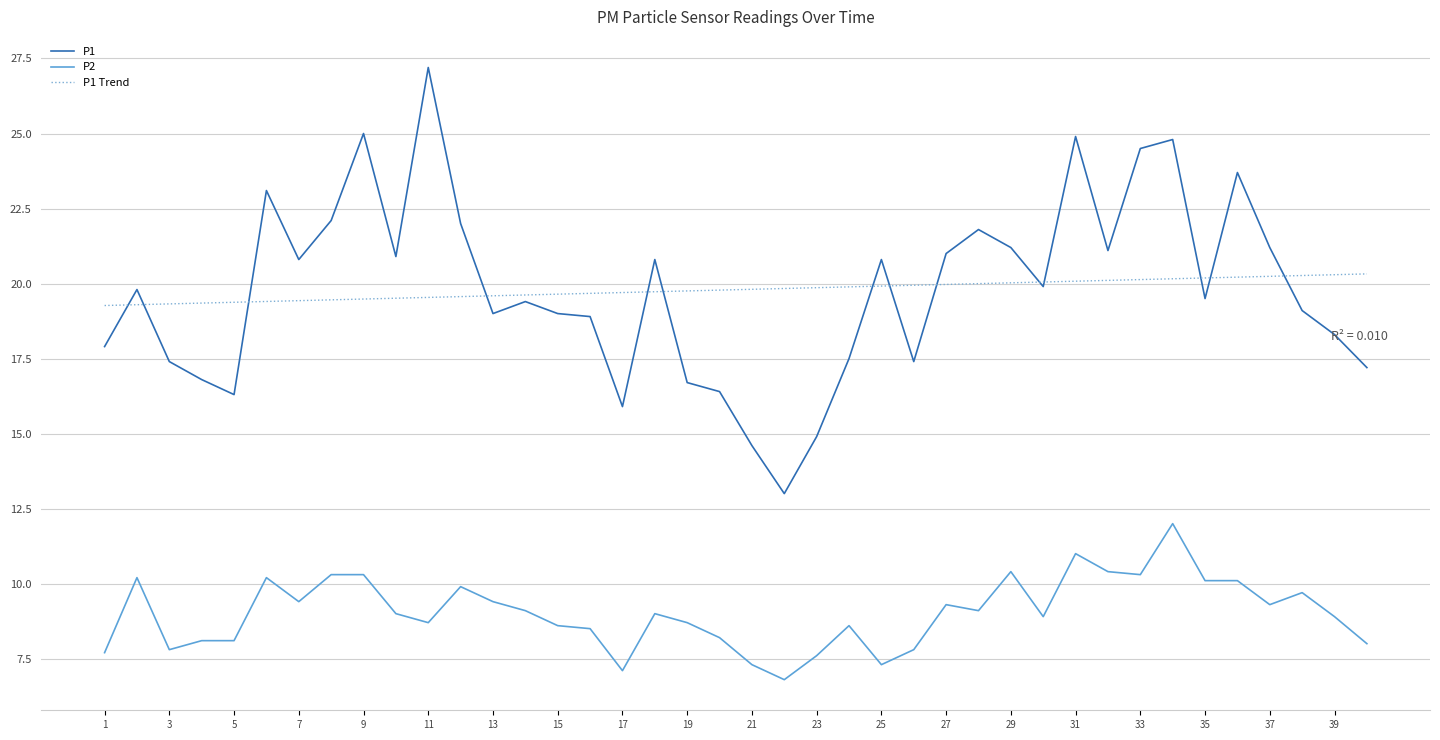

True or false: P1 and P2 cross at least once.

False